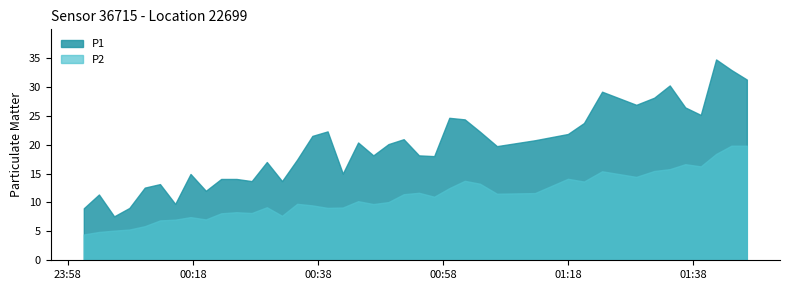

Reading right to left, what are all the values shown in this chart?

P1: 39=31.3	38=32.9	37=34.8	36=25.1	35=26.4	34=30.2	33=28.1	32=26.9	31=29.2	30=23.8	29=21.9	28=20.8	27=19.8	26=22.2	25=24.4	24=24.6	23=18.0	22=18.1	21=20.9	20=20.1	19=18.1	18=20.4	17=15.0	16=22.3	15=21.5	14=17.4	13=13.7	12=17.0	11=13.7	10=14.1	9=14.1	8=12.0	7=14.9	6=9.8	5=13.2	4=12.6	3=9.1	2=7.6	1=11.4	0=9.0
P2: 39=19.8	38=19.8	37=18.4	36=16.2	35=16.6	34=15.8	33=15.4	32=14.4	31=15.4	30=13.6	29=14.1	28=11.6	27=11.5	26=13.2	25=13.8	24=12.5	23=11.0	22=11.7	21=11.4	20=10.1	19=9.7	18=10.2	17=9.1	16=9.1	15=9.5	14=9.8	13=7.7	12=9.2	11=8.2	10=8.3	9=8.1	8=7.1	7=7.5	6=7.0	5=6.9	4=5.9	3=5.3	2=5.1	1=4.9	0=4.5